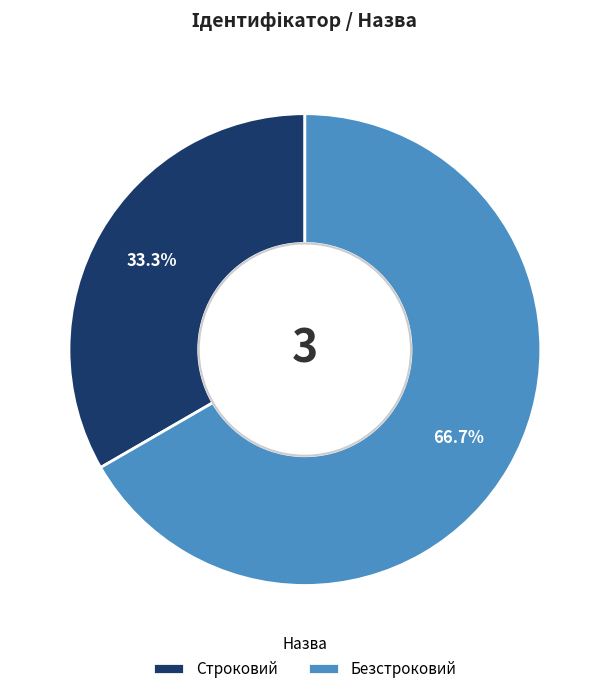

Combined, do Безстроковий and Строковий account for over 50%?

Yes